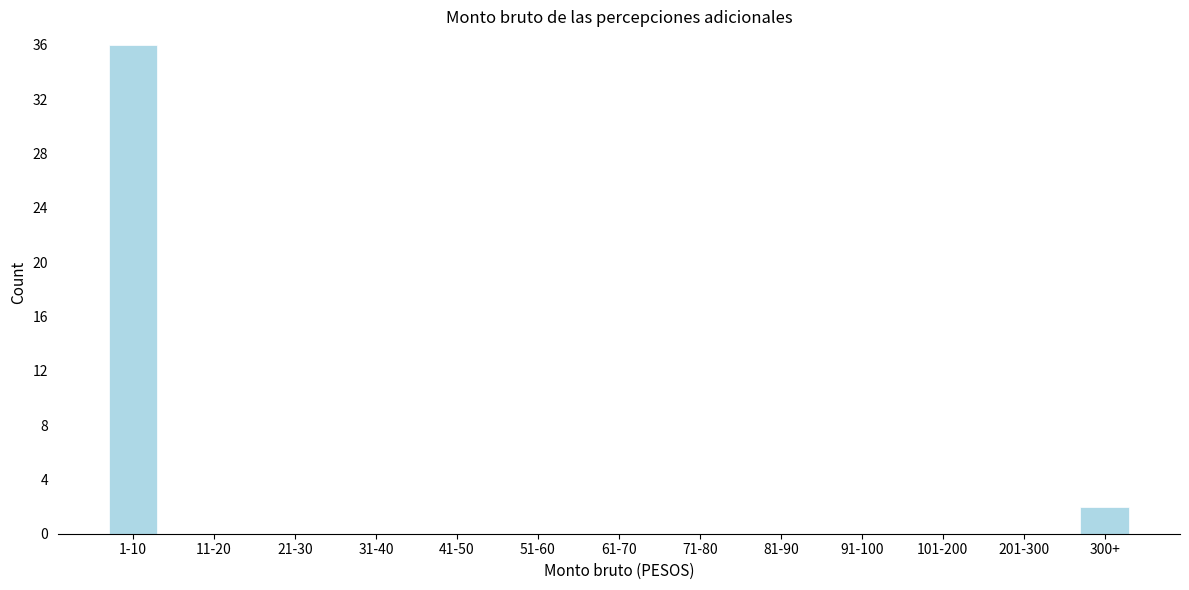

Reading left to right, list all the values displayed in this chart.

1-10=36	11-20=0	21-30=0	31-40=0	41-50=0	51-60=0	61-70=0	71-80=0	81-90=0	91-100=0	101-200=0	201-300=0	300+=2